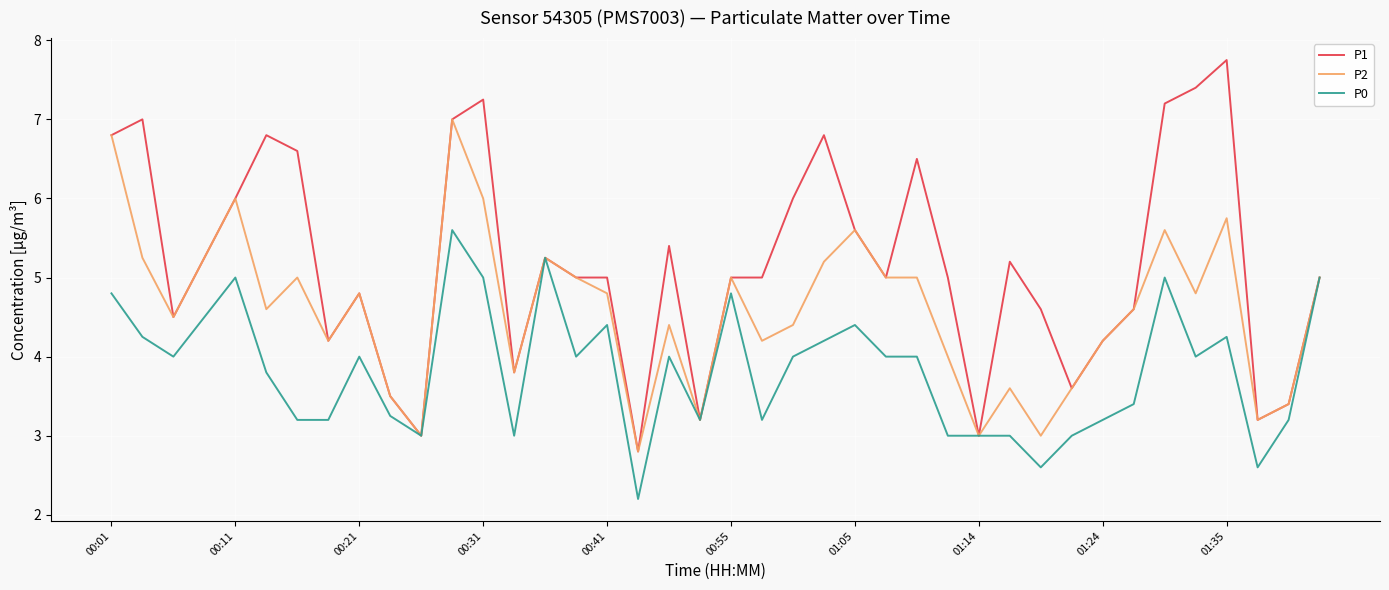

Which series has the widest spread of values?

P1